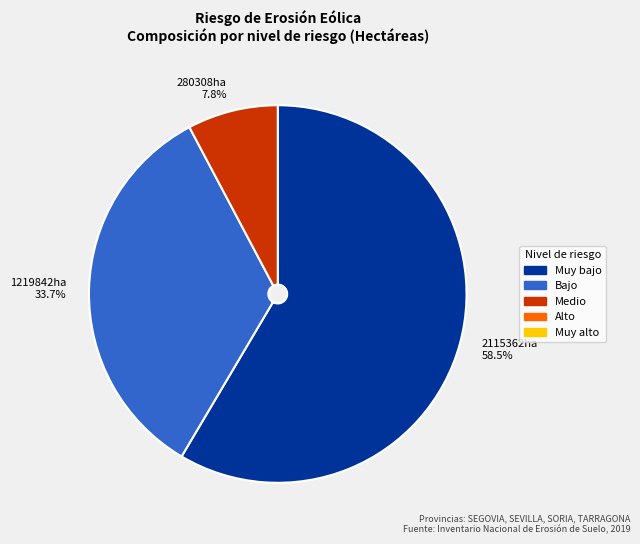

Rank the categories by value from lowest to highest.

280308ha 7.8%, 1219842ha 33.7%, 2115362ha 58.5%